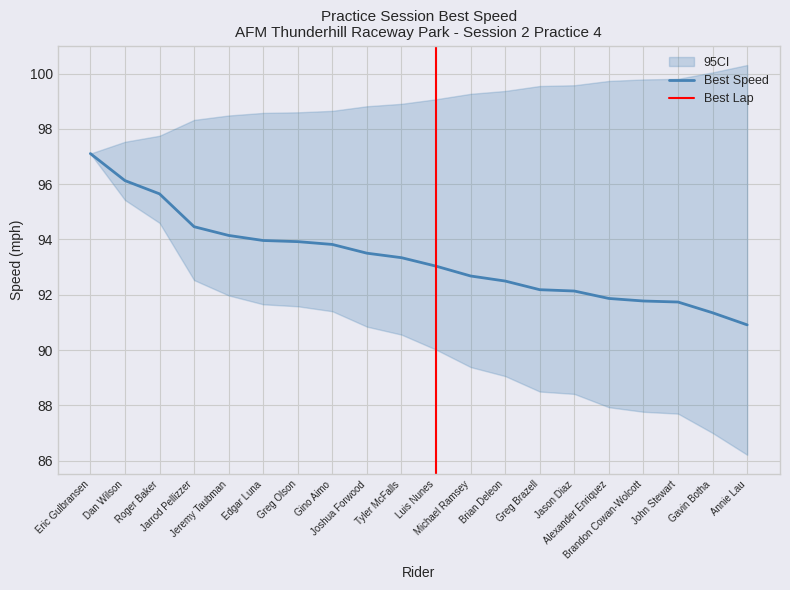

Does the chart have visible grid lines?

Yes